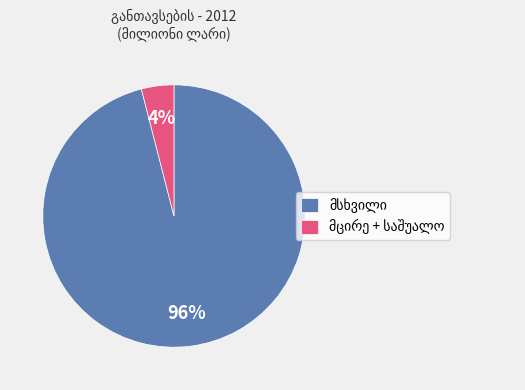

Does any single category account for the majority?

Yes